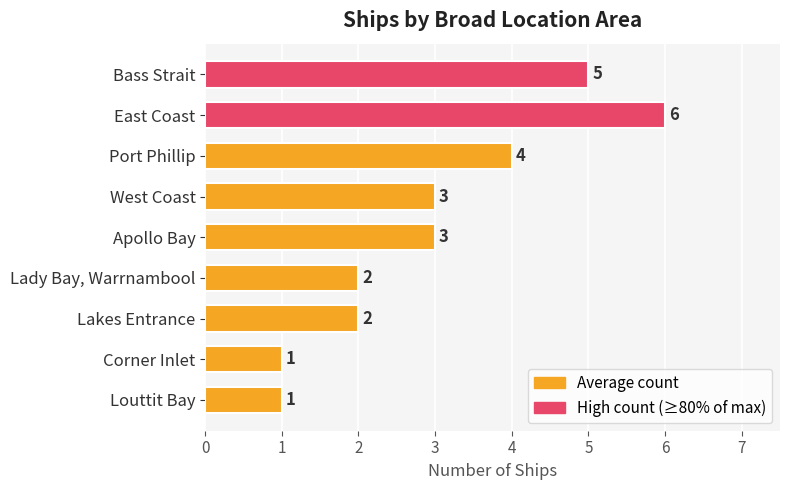

What is the ratio of the value at Apollo Bay to the value at West Coast?

1.0